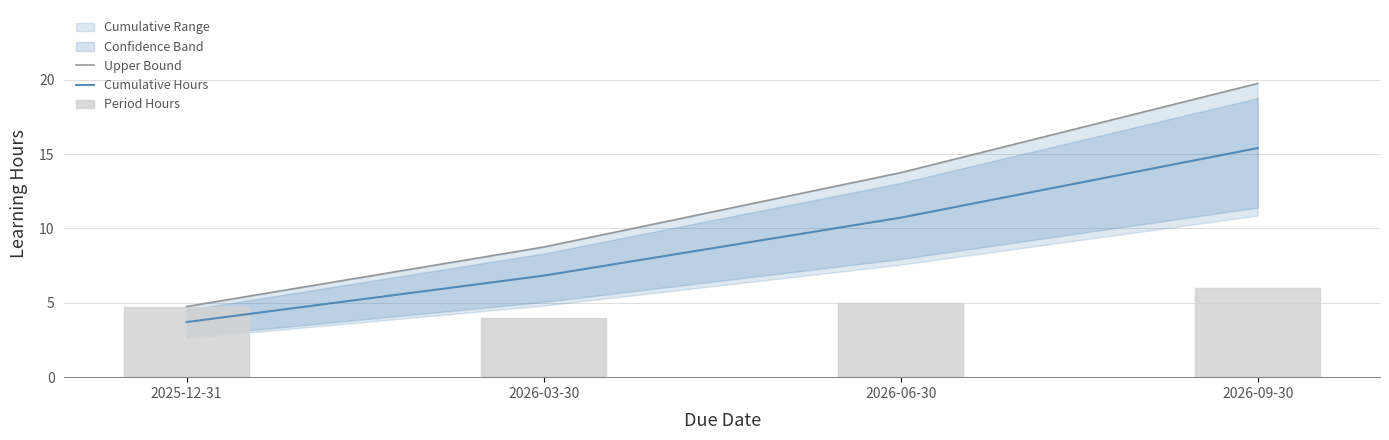

Reading left to right, extract all data points from this chart.

Upper Bound: 2025-12-31=4.8	2026-03-30=8.8	2026-06-30=13.8	2026-09-30=19.8
Cumulative Hours: 2025-12-31=3.7	2026-03-30=6.8	2026-06-30=10.7	2026-09-30=15.4
Period Hours: 2025-12-31=4.8	2026-03-30=4.0	2026-06-30=5.0	2026-09-30=6.0